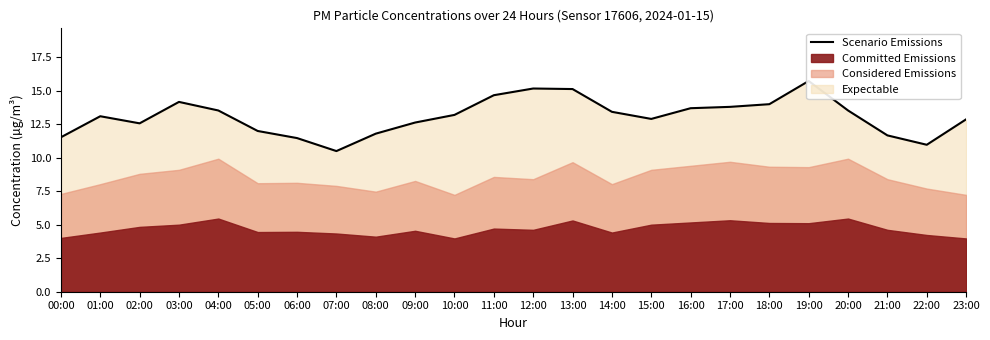

How many interior local valleys (lower than both neighbors) does the data have?

4